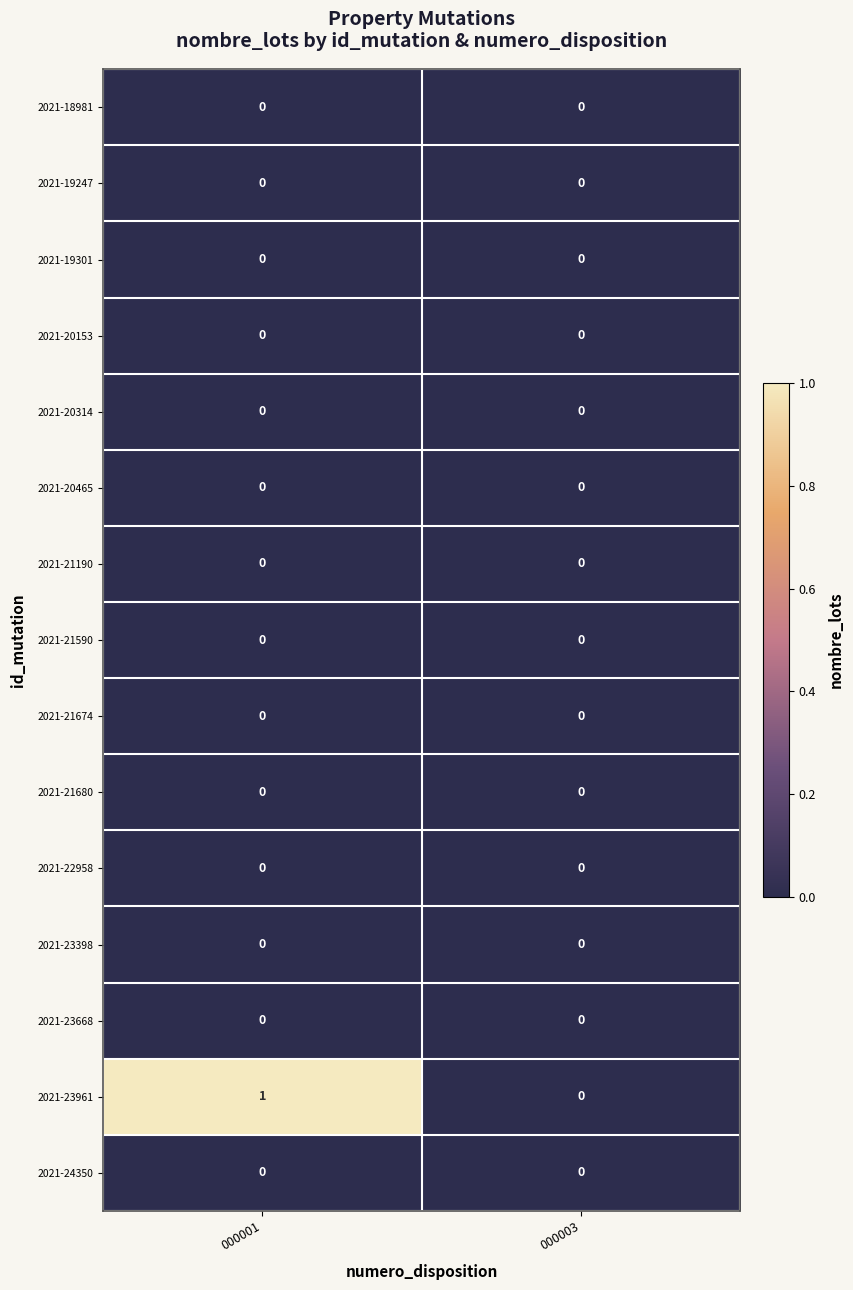

True or false: 2021-20153 has a value of 0 at 000001.

True